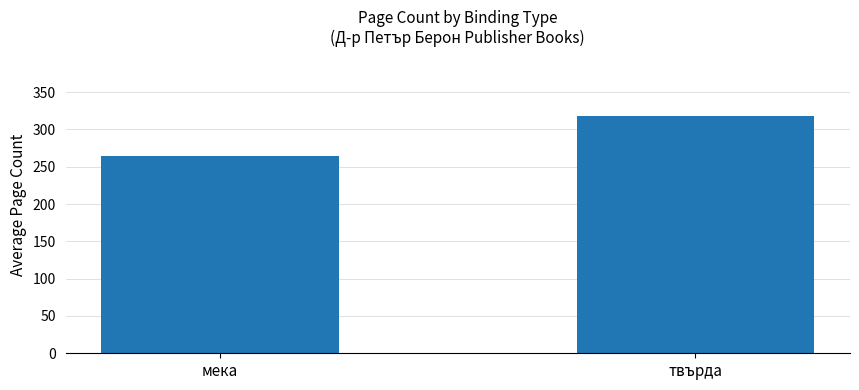

What is the label of the 1st bar from the left?

мека